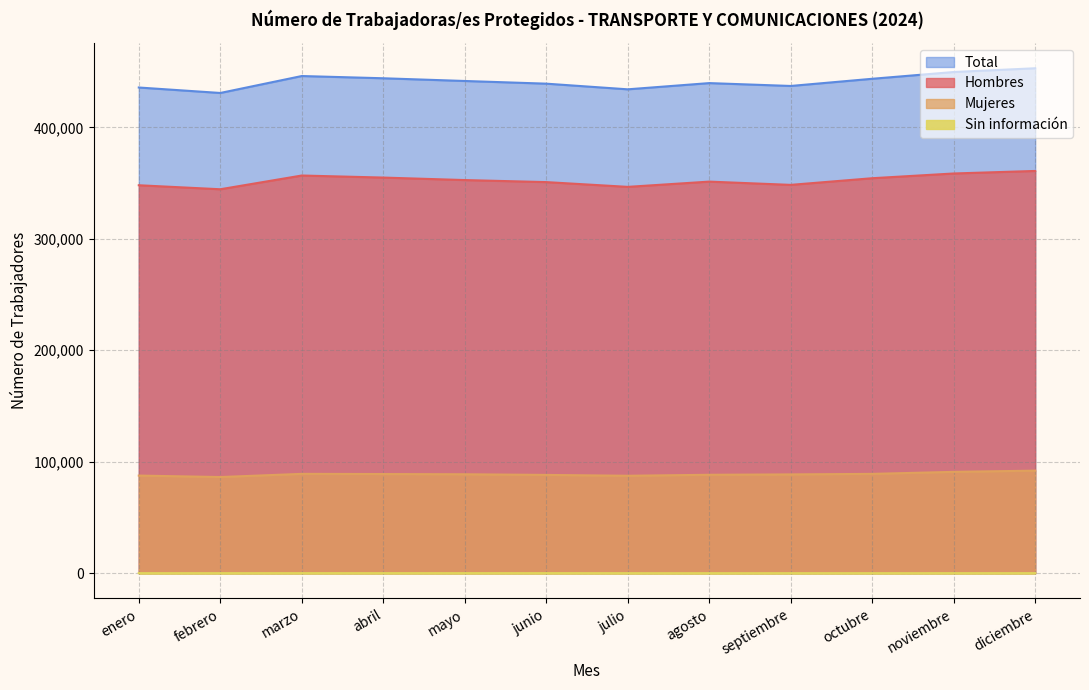

Which series has the largest total across all categories?

Total